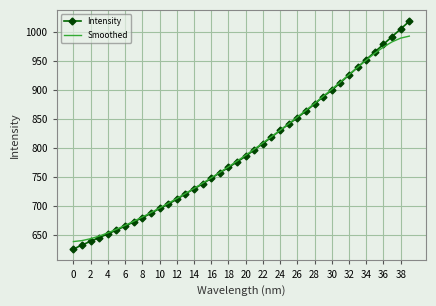

Rank the series by their maximum value, from lowest to highest.

Smoothed, Intensity